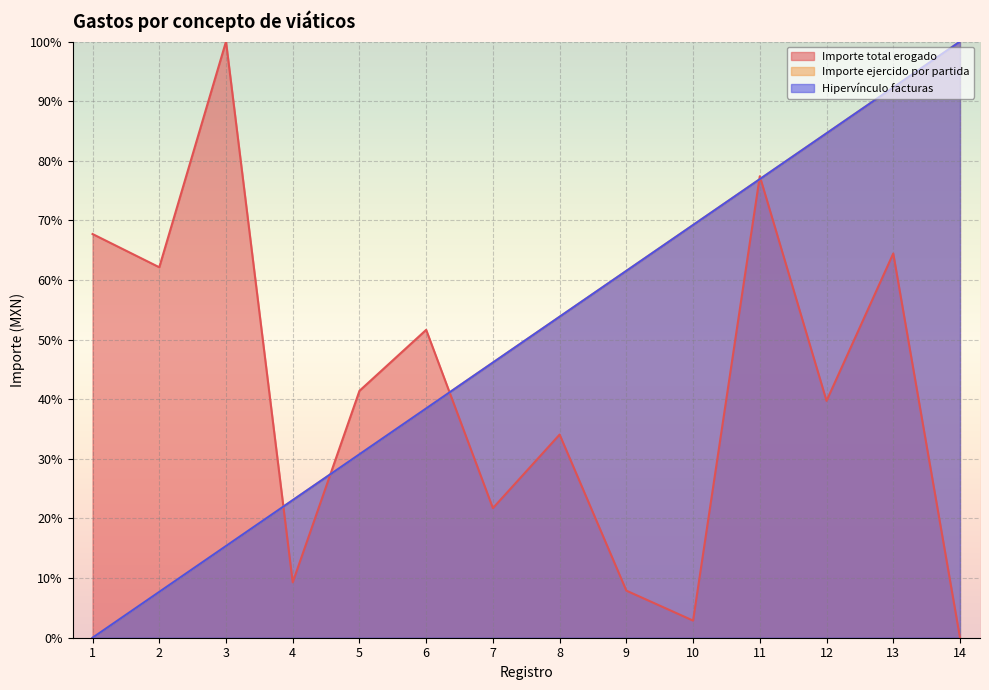

Does the chart display data point markers on the line(s)?

No